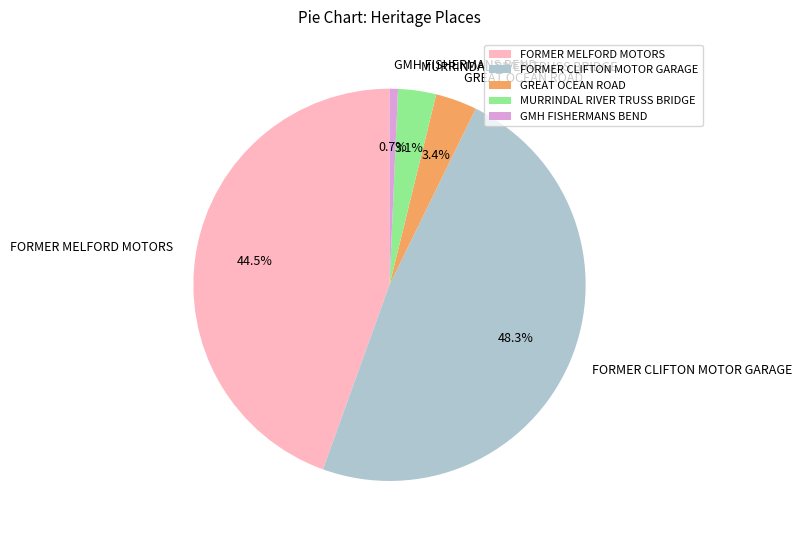

Is GREAT OCEAN ROAD the majority of the pie?

No